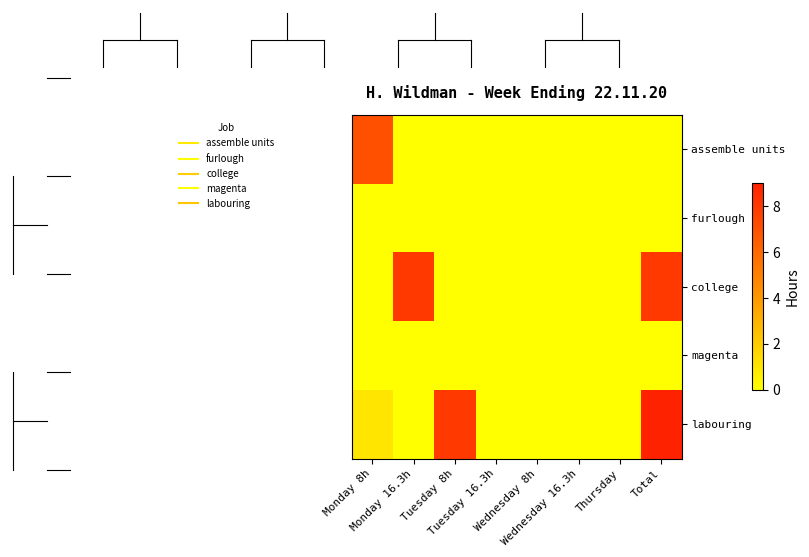

Reading left to right, transcribe all the data shown in this chart.

assemble units: Monday 8h=7	Monday 16.3h=0	Tuesday 8h=0	Tuesday 16.3h=0	Wednesday 8h=0	Wednesday 16.3h=0	Thursday=0	Total=0
furlough: Monday 8h=0	Monday 16.3h=0	Tuesday 8h=0	Tuesday 16.3h=0	Wednesday 8h=0	Wednesday 16.3h=0	Thursday=0	Total=0
college: Monday 8h=0	Monday 16.3h=8	Tuesday 8h=0	Tuesday 16.3h=0	Wednesday 8h=0	Wednesday 16.3h=0	Thursday=0	Total=8
magenta: Monday 8h=0	Monday 16.3h=0	Tuesday 8h=0	Tuesday 16.3h=0	Wednesday 8h=0	Wednesday 16.3h=0	Thursday=0	Total=0
labouring: Monday 8h=1	Monday 16.3h=0	Tuesday 8h=8	Tuesday 16.3h=0	Wednesday 8h=0	Wednesday 16.3h=0	Thursday=0	Total=9